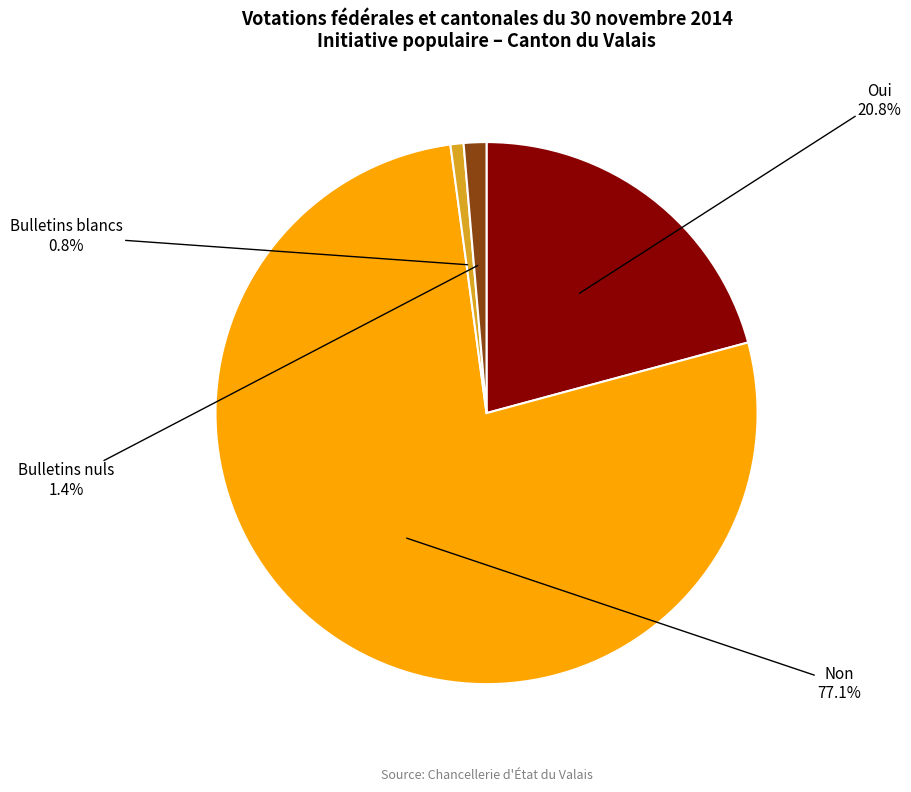

How many segments does this pie chart have?

4